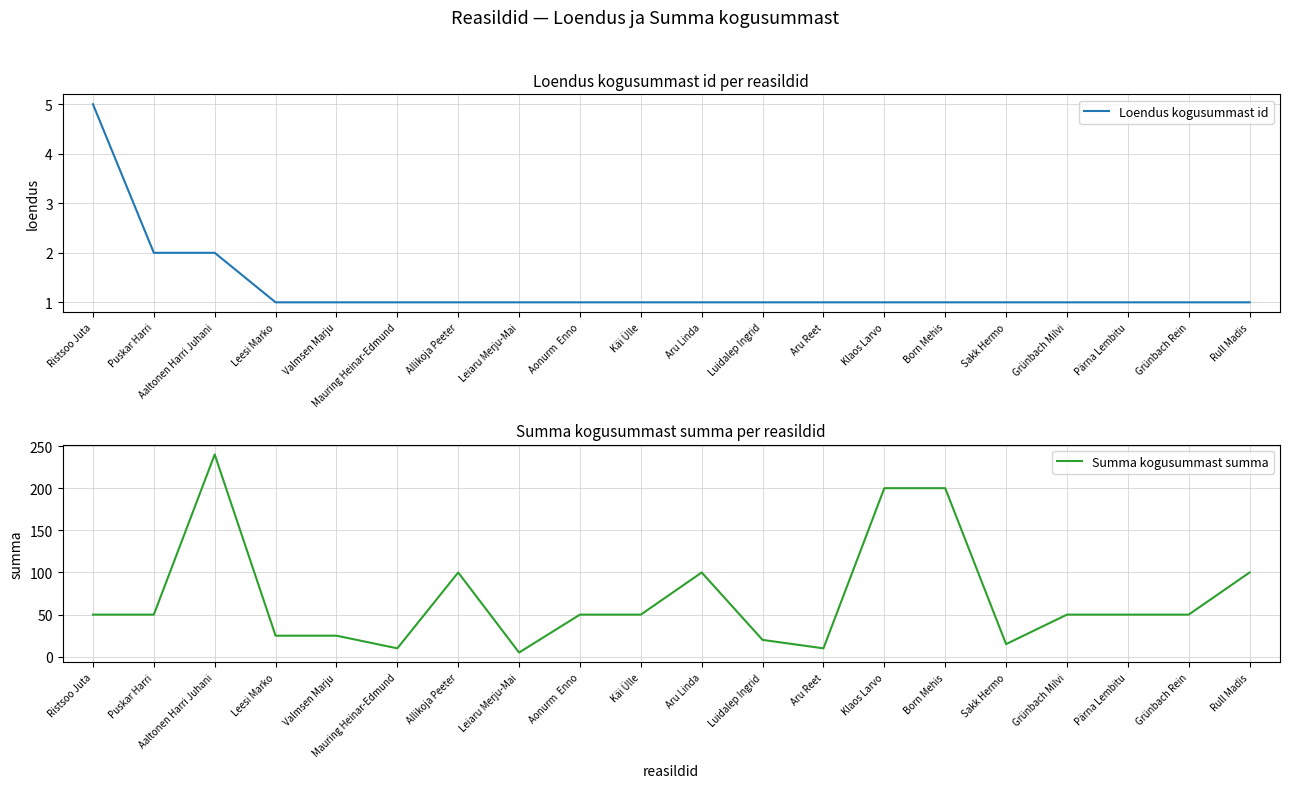

What is the label of the 3rd point from the right?

Pärna Lembitu